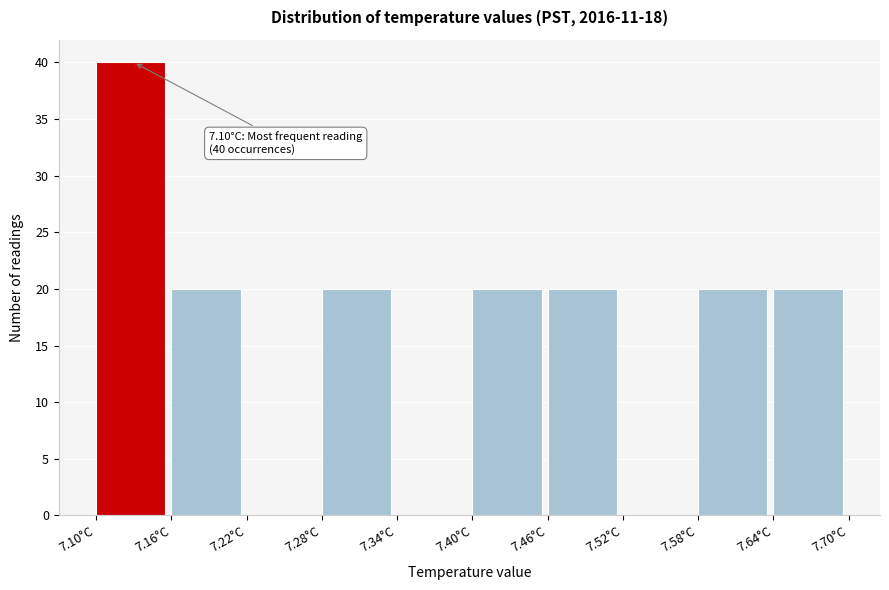

Over which range of the x-axis is the bar tallest?

7.10 to 7.16